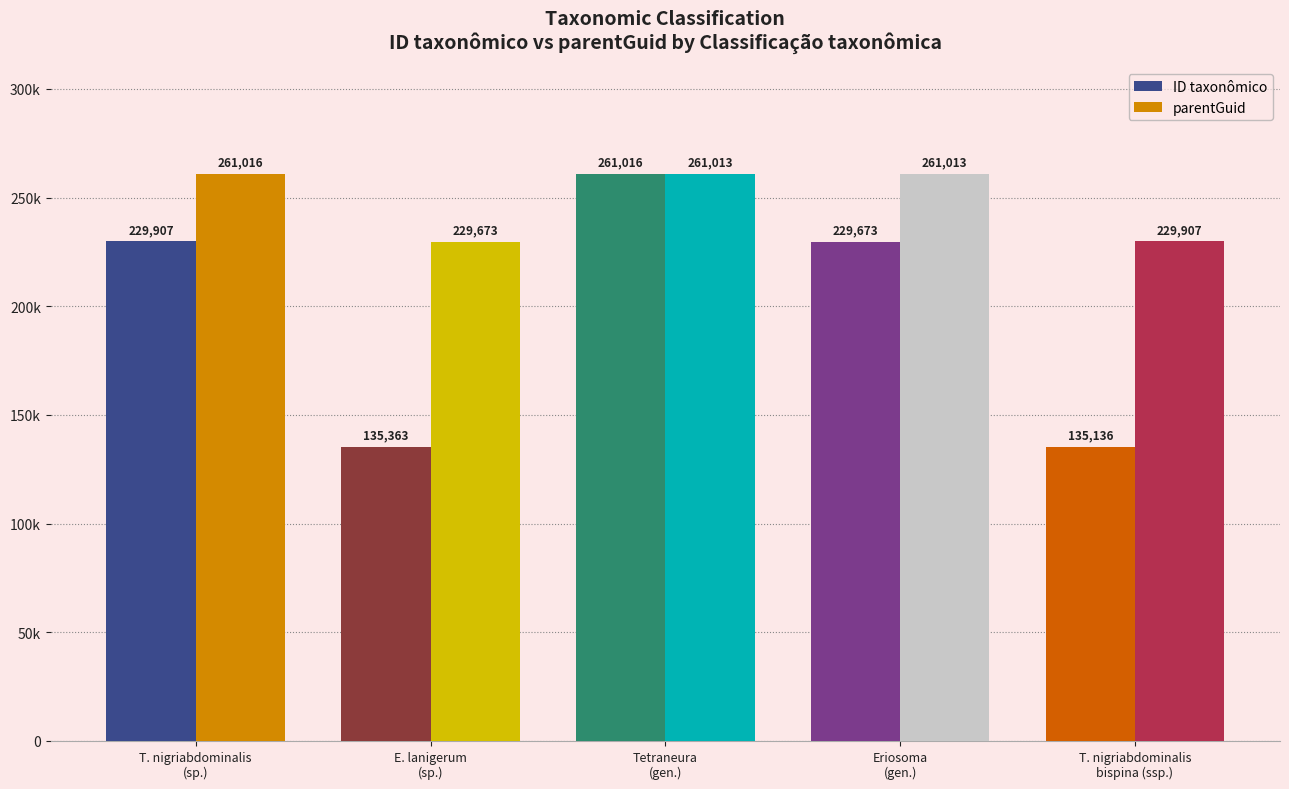

List the series in order of their overall mean, lowest first.

ID taxonômico, parentGuid